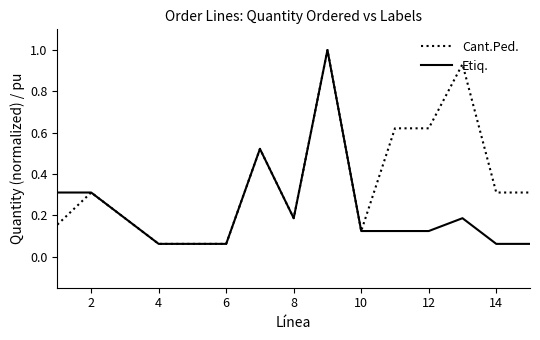

Which series has the largest total across all categories?

Cant.Ped.